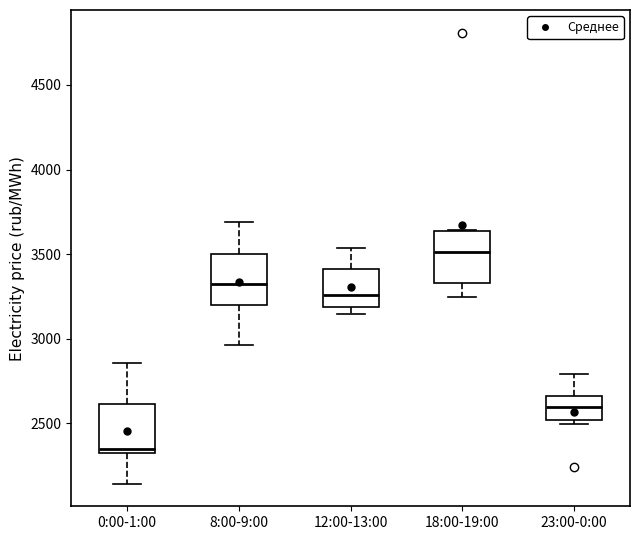

Where is the lower edge of the box for 12:00-13:00 on the y-axis? The values are not printed on the chart, so give them approximately, as read against the axis.

3200